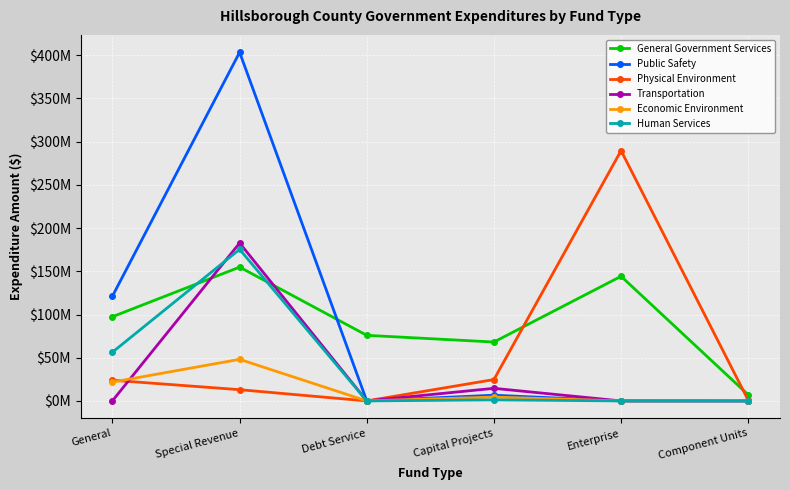

Is this an area chart (filled region under the line)?

No